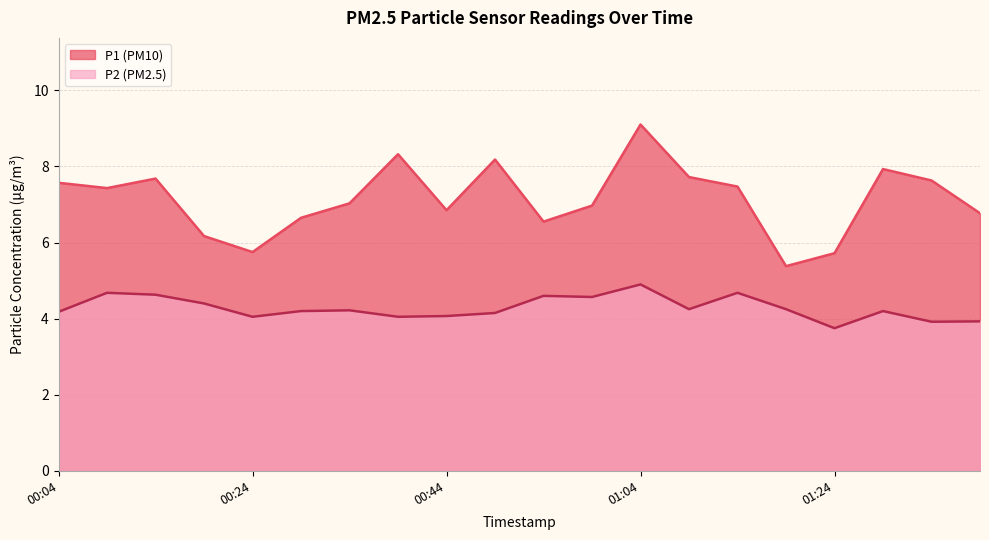

What is the label of the 14th point from the right?

00:34